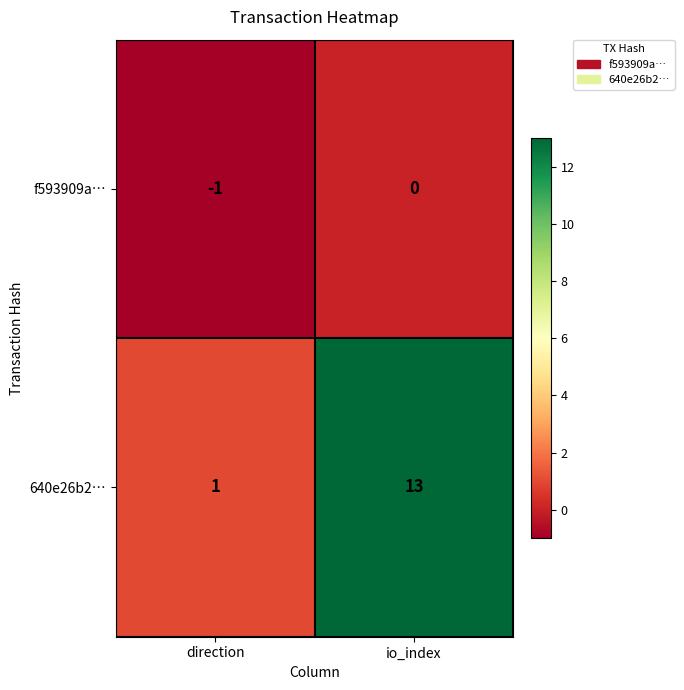

Which category has the highest value across all series?

io_index